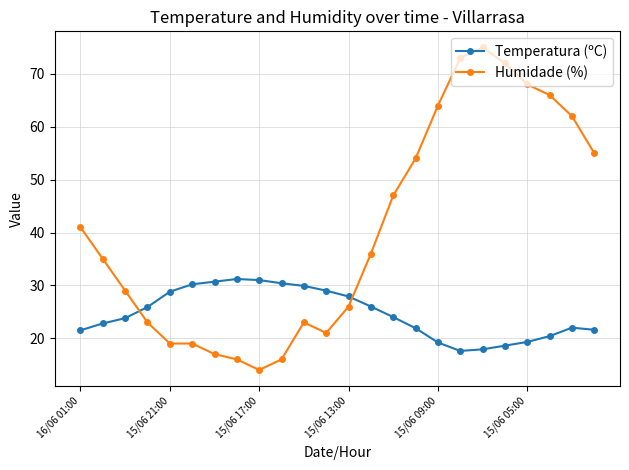

Which series has the widest spread of values?

Humidade (%)